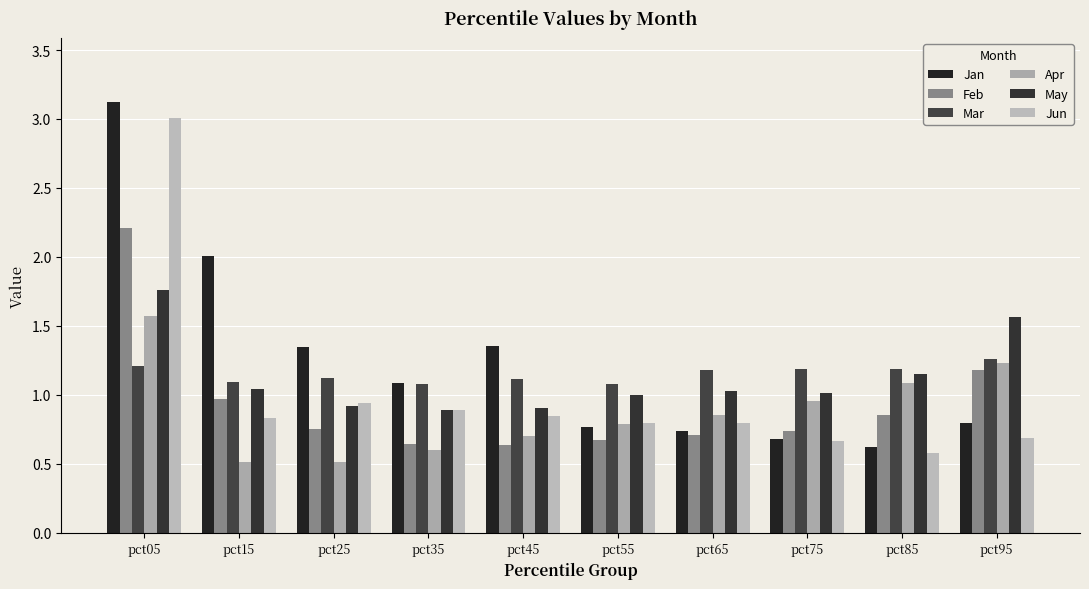

What are all the series names shown in the legend?

Jan, Feb, Mar, Apr, May, Jun